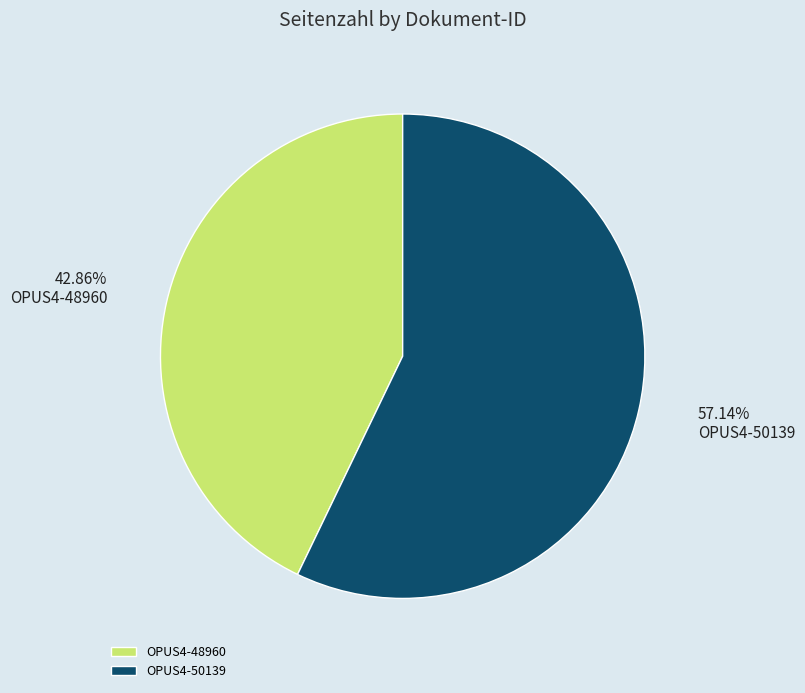

To the nearest percent, what is the difference between the OPUS4-50139 and OPUS4-48960 slice percentages?

14%